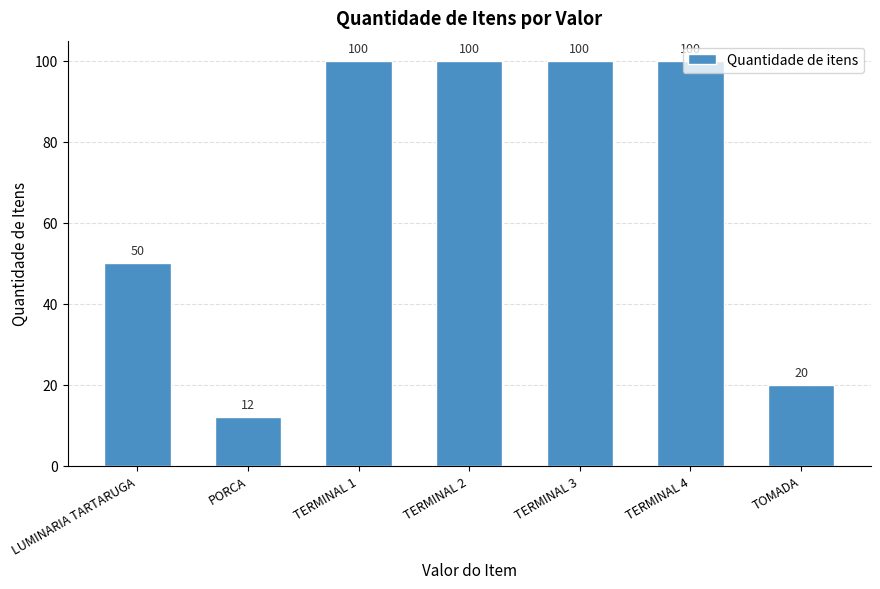

Which category has the lowest value across all series?

PORCA